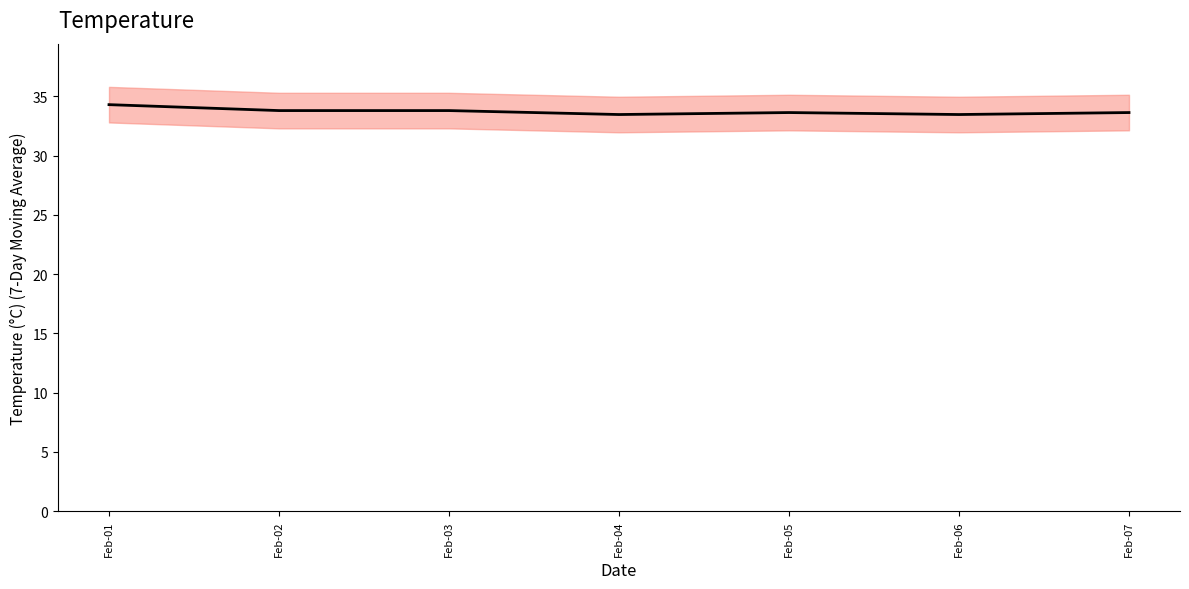

What is the sum of the values at Feb-02 and Feb-05?

67.4